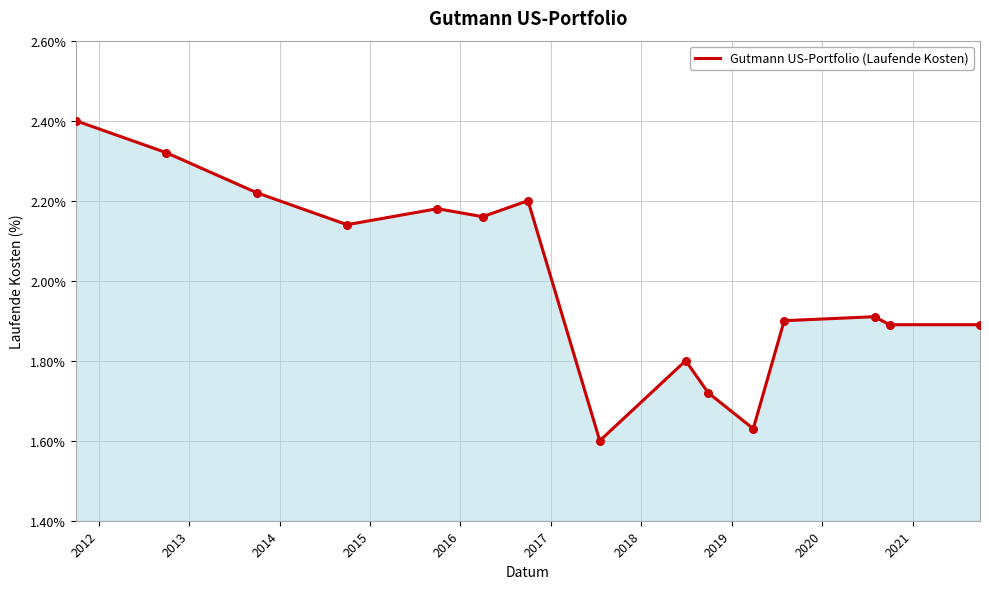

What is the maximum value shown in the chart?

2.4